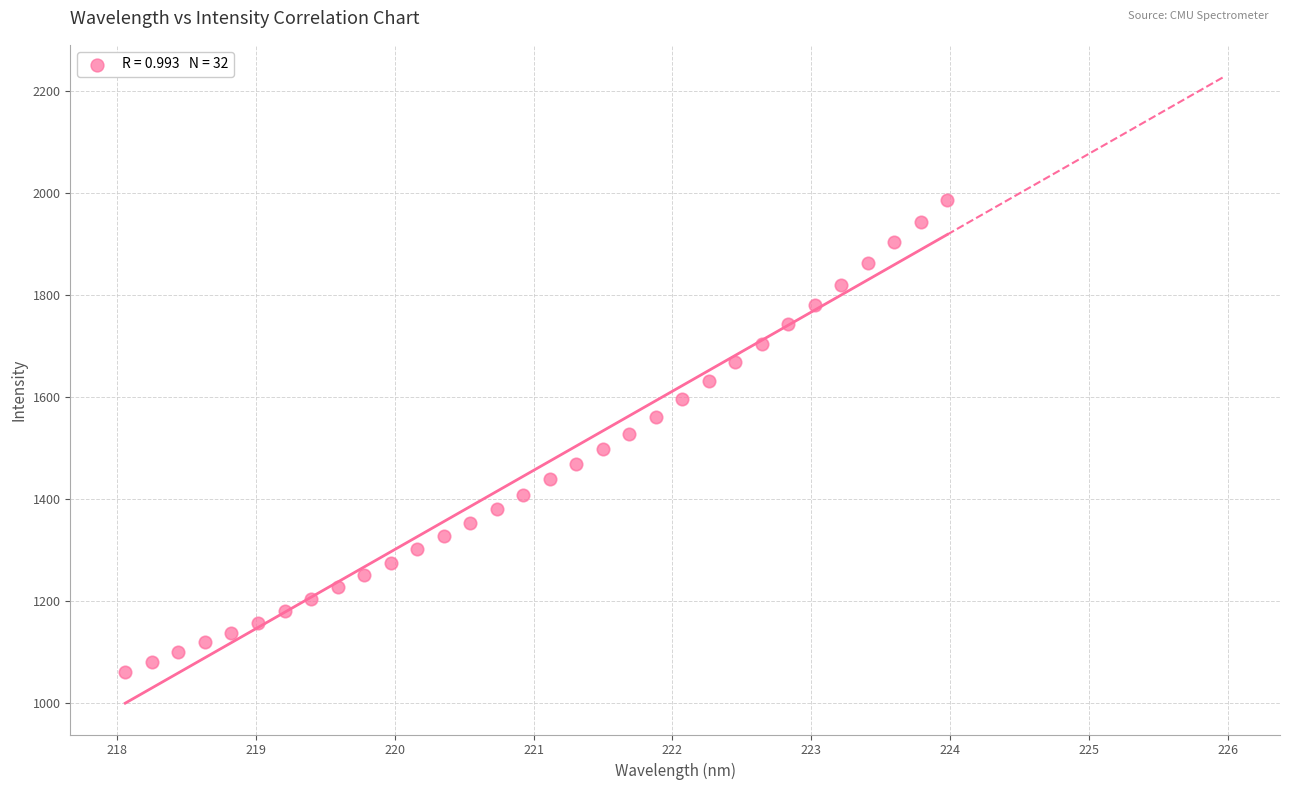

What is the range of Y values (max minus min)?

924.6